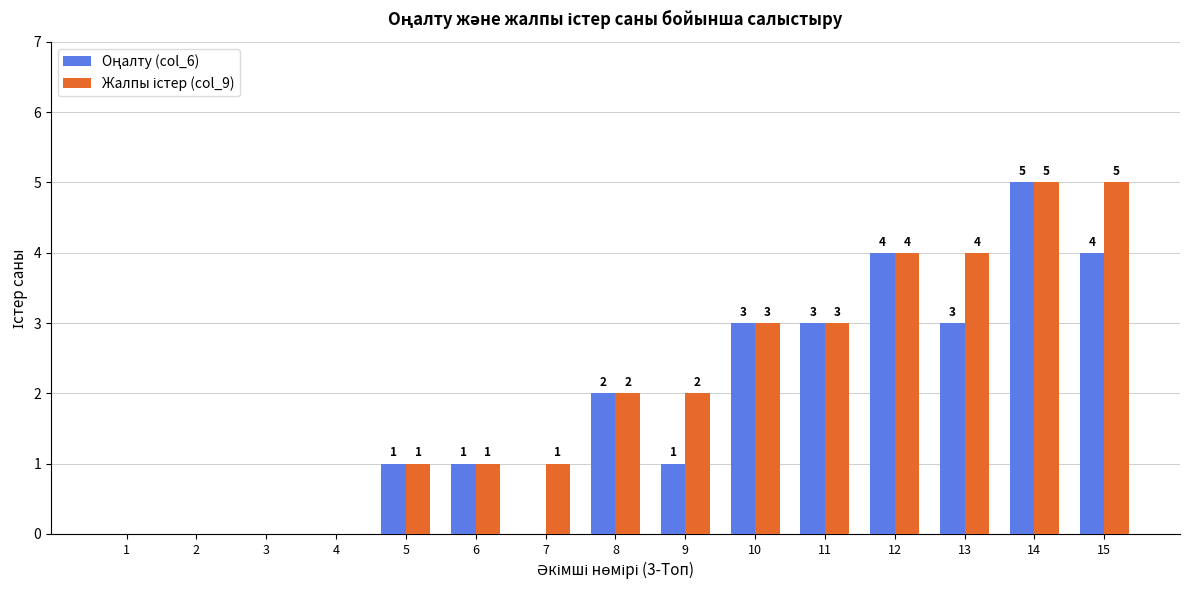

Does the chart contain stacked bars?

No